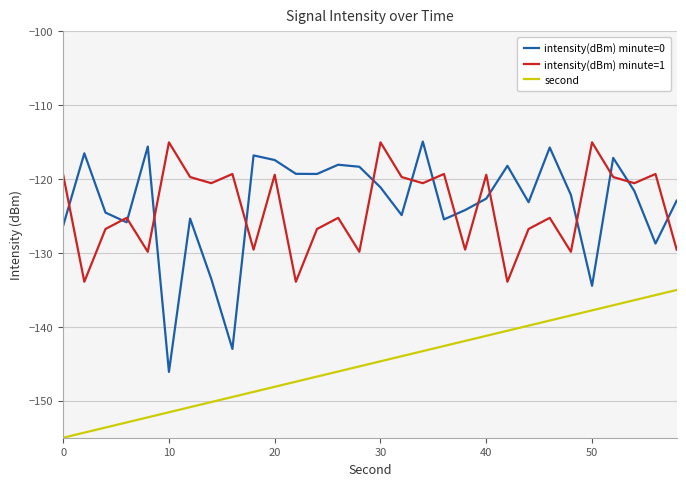

True or false: second and intensity(dBm) minute=1 cross at least once.

False